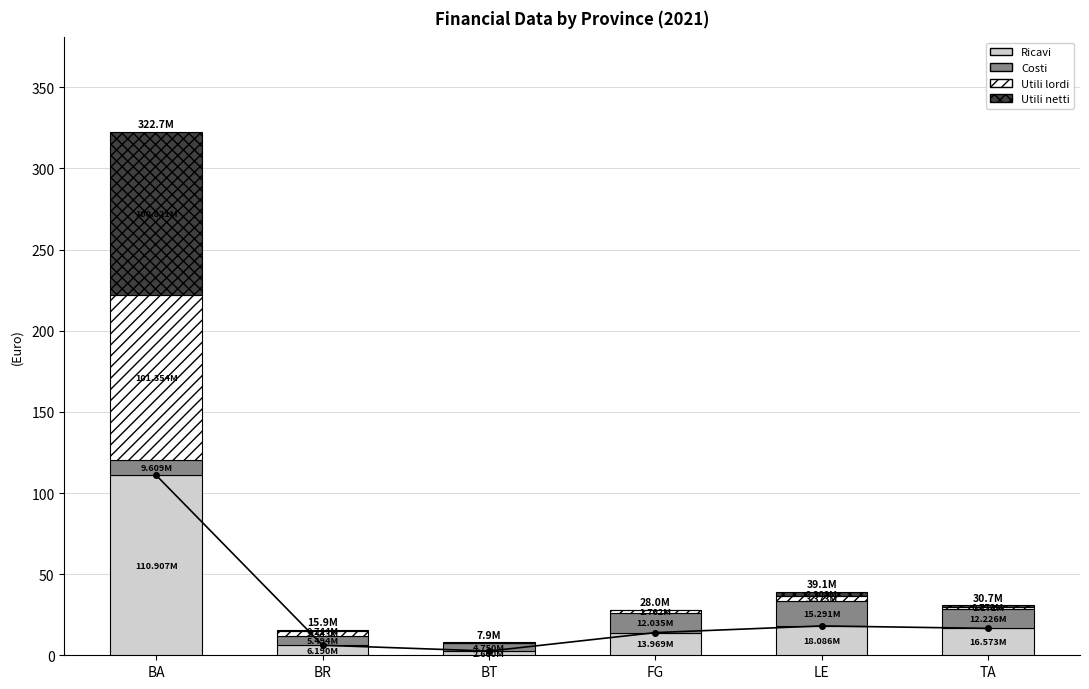

What is the sum of all Ricavi values?

168.3